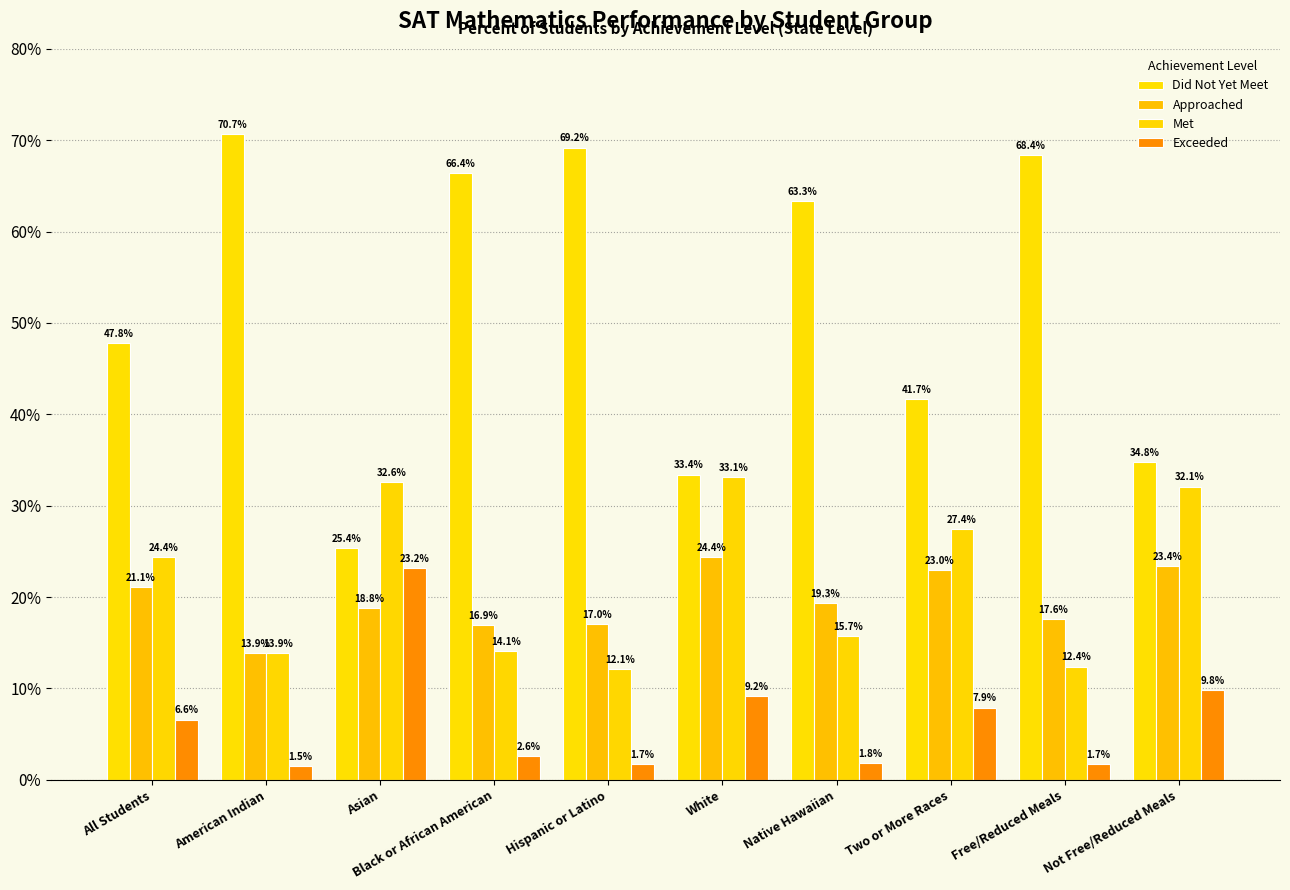

The value of Met at Black or African American is 0.2. True or false?

False